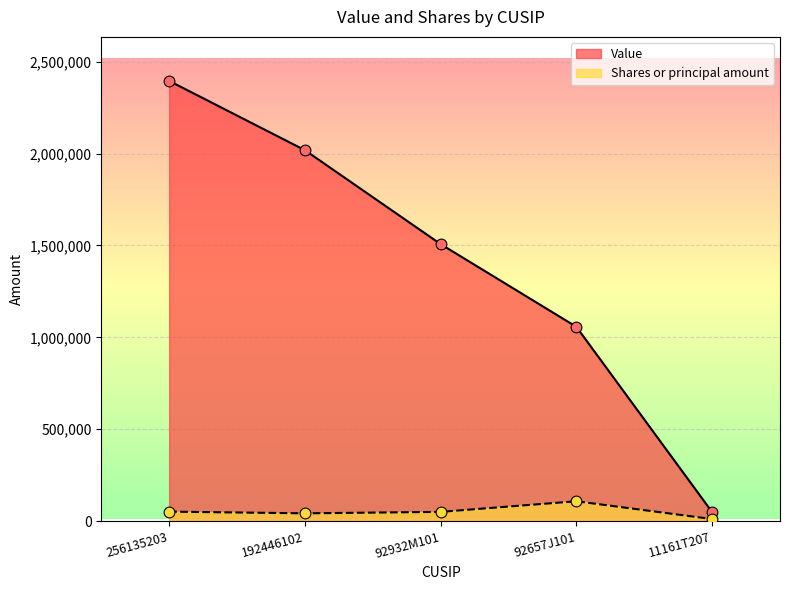

Is the value of Value at 192446102 greater than the value of Shares or principal amount at 256135203?

Yes